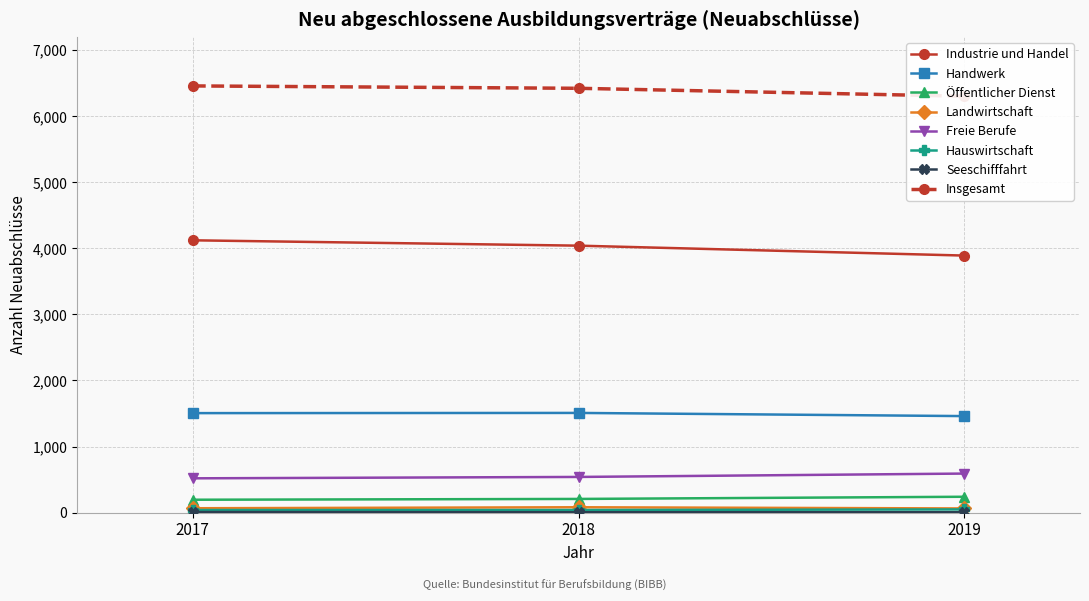

Is the value of Öffentlicher Dienst at 2019 greater than the value of Industrie und Handel at 2018?

No